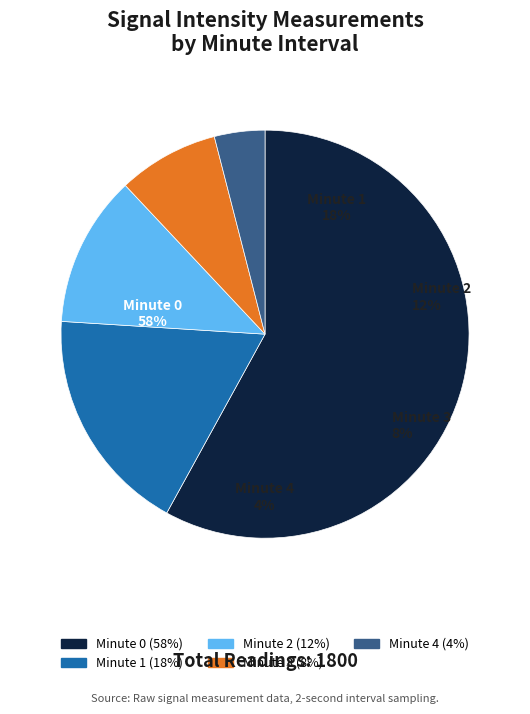

To the nearest percent, what portion does Minute 1 represent?

18%